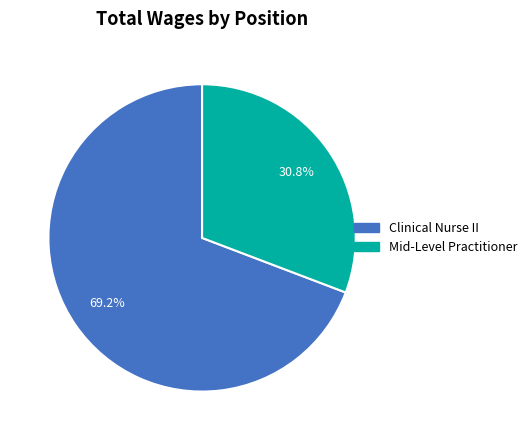

What is the ratio of the value at Mid-Level Practitioner to the value at Clinical Nurse II?

0.4